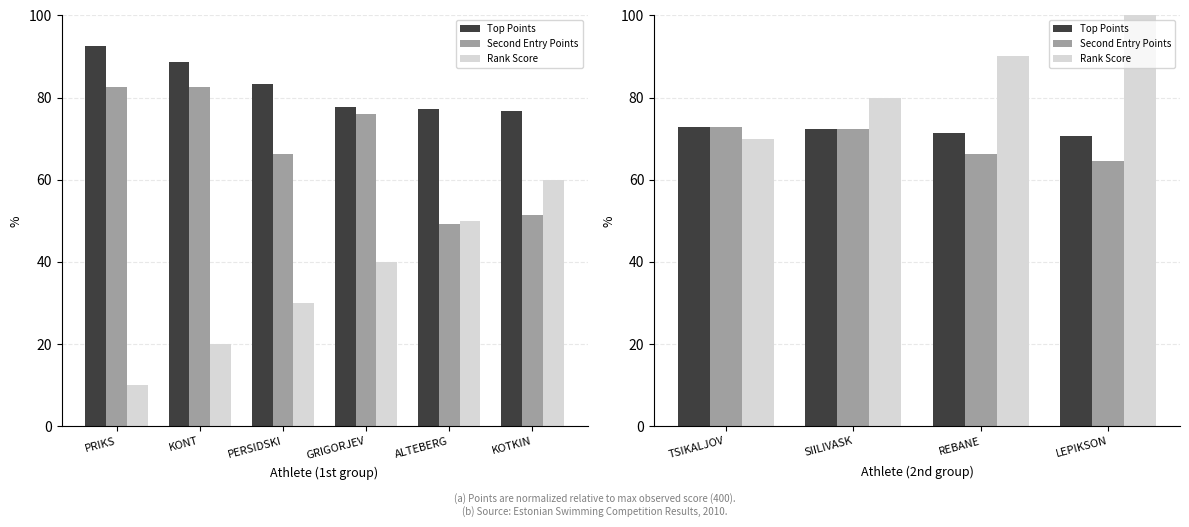

The Rank Score series shows 29.5 at REBANE. True or false?

False